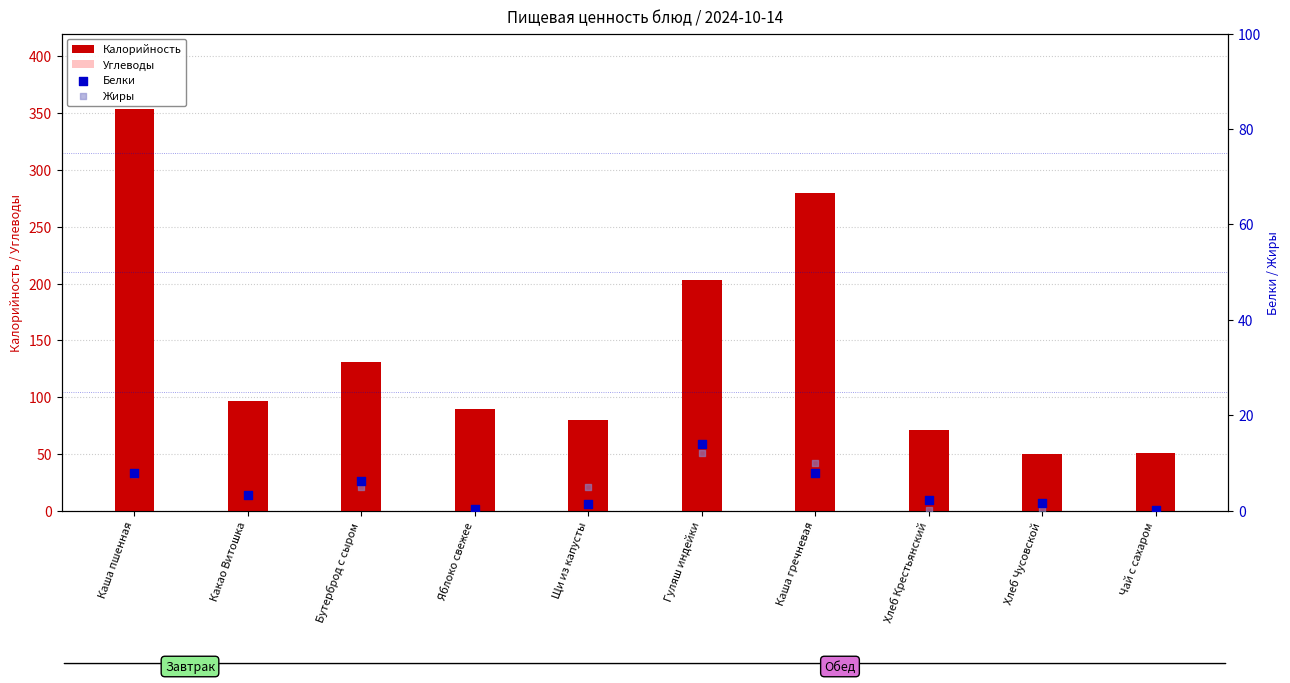

Is the value of Жиры at Бутерброд с сыром greater than the value of Углеводы at Каша гречневая?

No